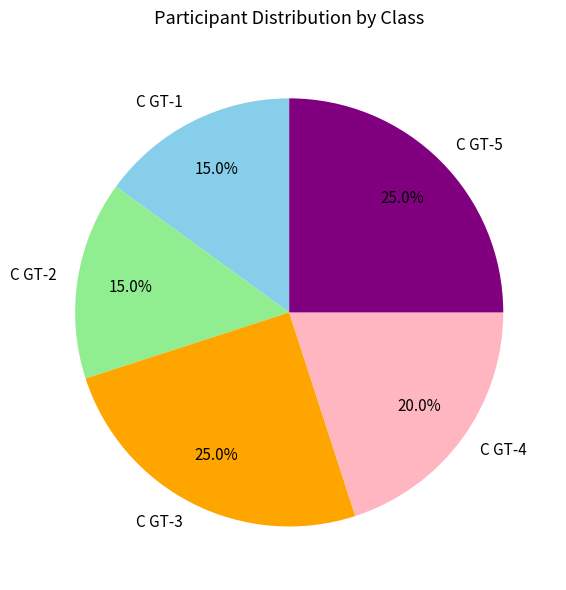

Between C GT-4 and C GT-5, which is larger?

C GT-5